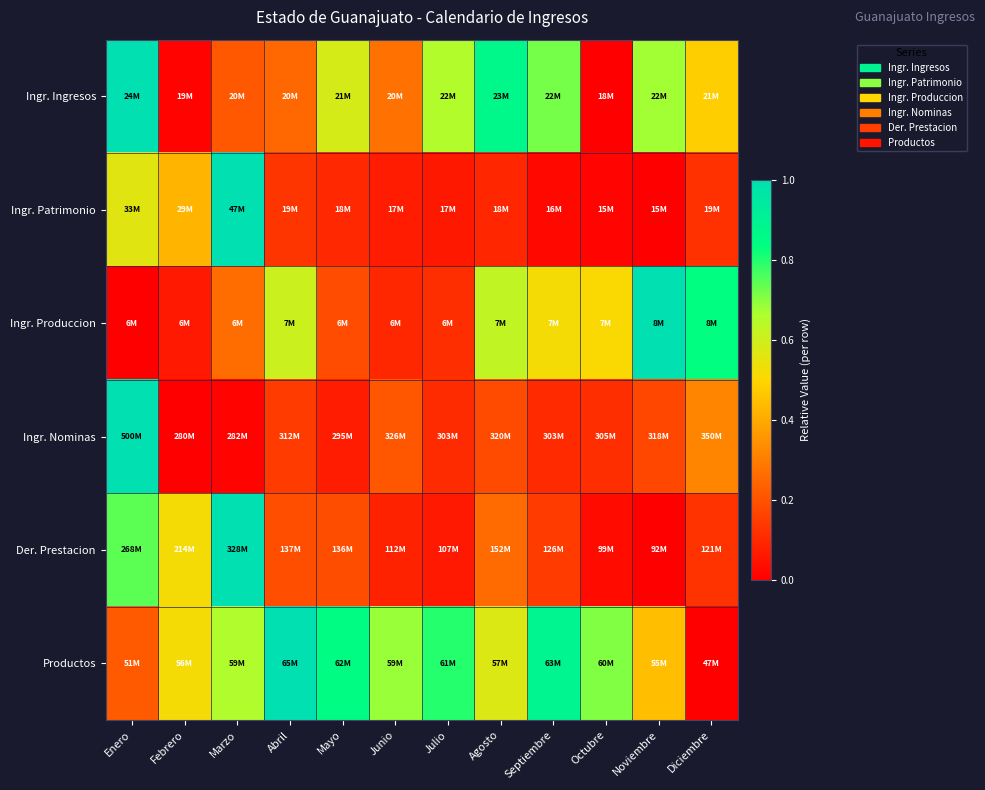

Reading left to right, list all the values displayed in this chart.

Ingr. Ingresos: Enero=1.0	Febrero=0.0	Marzo=0.2	Abril=0.2	Mayo=0.6	Junio=0.3	Julio=0.7	Agosto=0.9	Septiembre=0.7	Octubre=0.0	Noviembre=0.7	Diciembre=0.5
Ingr. Patrimonio: Enero=0.6	Febrero=0.4	Marzo=1.0	Abril=0.1	Mayo=0.1	Junio=0.1	Julio=0.1	Agosto=0.1	Septiembre=0.0	Octubre=0.0	Noviembre=0.0	Diciembre=0.1
Ingr. Produccion: Enero=0.0	Febrero=0.1	Marzo=0.3	Abril=0.6	Mayo=0.2	Junio=0.1	Julio=0.1	Agosto=0.6	Septiembre=0.5	Octubre=0.5	Noviembre=1.0	Diciembre=0.8
Ingr. Nominas: Enero=1.0	Febrero=0.0	Marzo=0.0	Abril=0.1	Mayo=0.1	Junio=0.2	Julio=0.1	Agosto=0.2	Septiembre=0.1	Octubre=0.1	Noviembre=0.2	Diciembre=0.3
Der. Prestacion: Enero=0.7	Febrero=0.5	Marzo=1.0	Abril=0.2	Mayo=0.2	Junio=0.1	Julio=0.1	Agosto=0.3	Septiembre=0.1	Octubre=0.0	Noviembre=0.0	Diciembre=0.1
Productos: Enero=0.2	Febrero=0.5	Marzo=0.7	Abril=1.0	Mayo=0.8	Junio=0.7	Julio=0.8	Agosto=0.6	Septiembre=0.9	Octubre=0.7	Noviembre=0.4	Diciembre=0.0